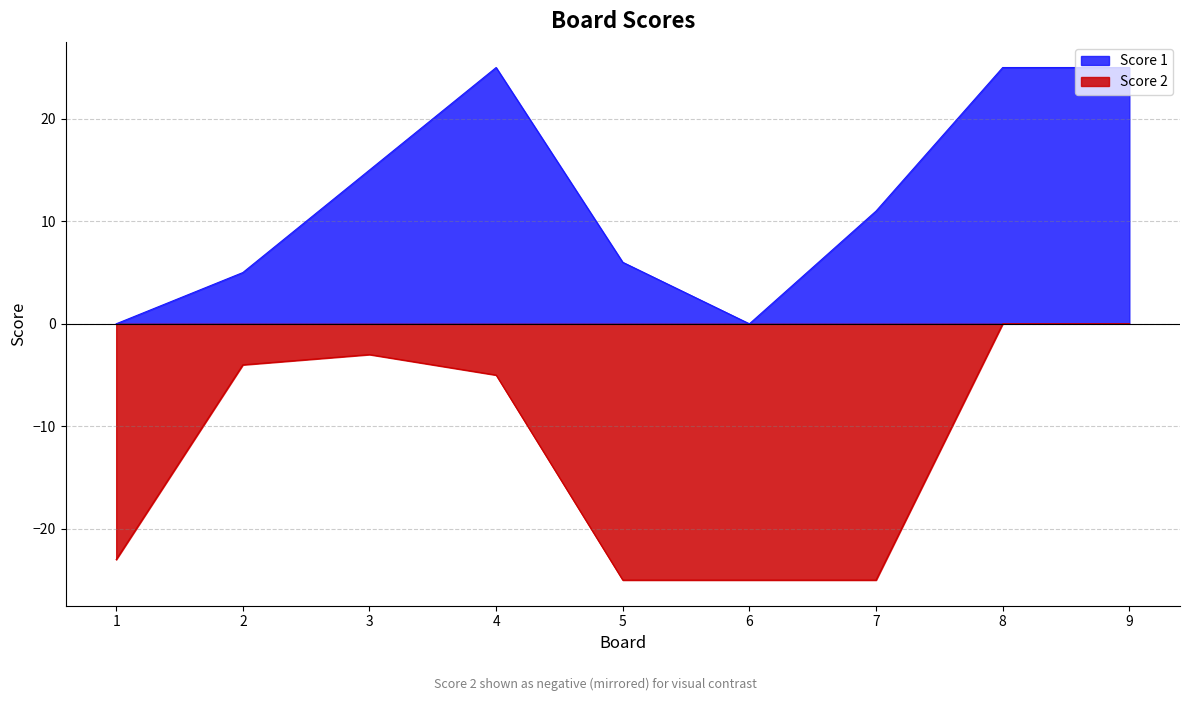

Between 4 and 5, which is larger?

4